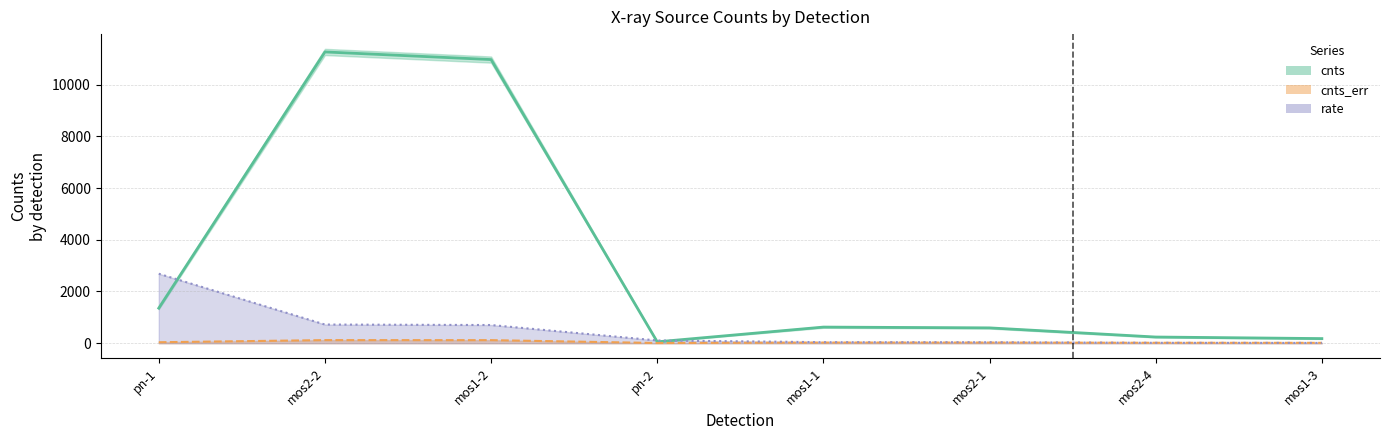

At which category is the sum across all series the highest?

mos2-2